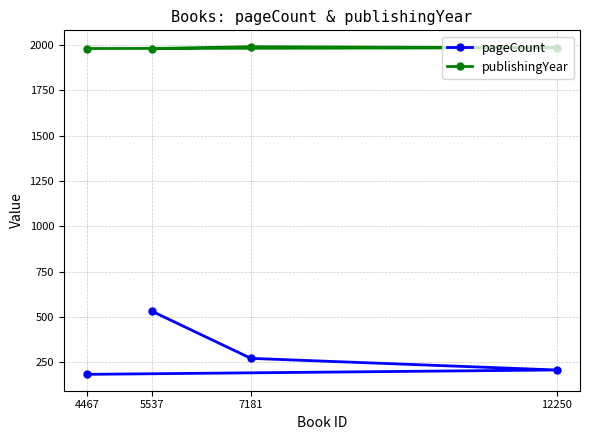

What is the label of the 4th point from the right?

5537